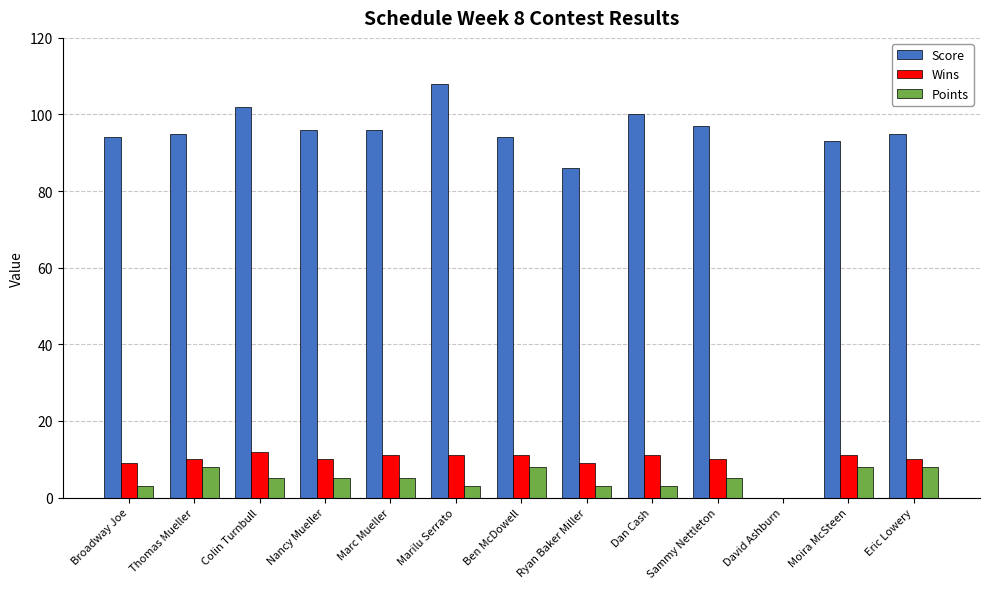

Where does the Points series first go above 5?

Thomas Mueller